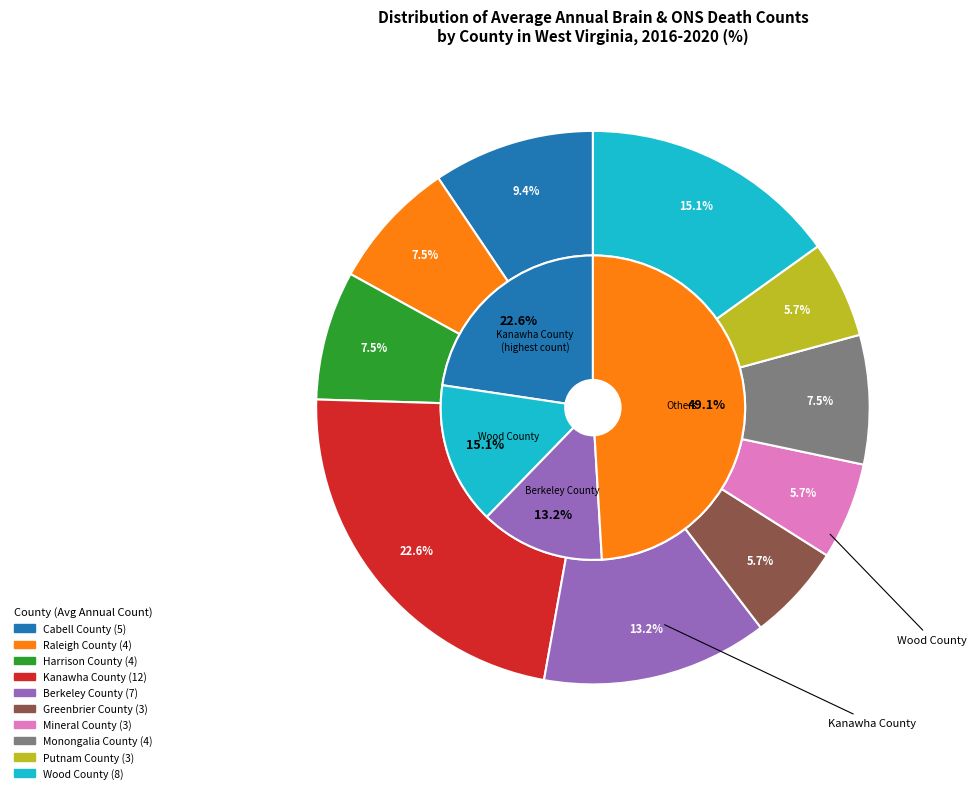

Is there any slice that represents more than half of the pie?

No